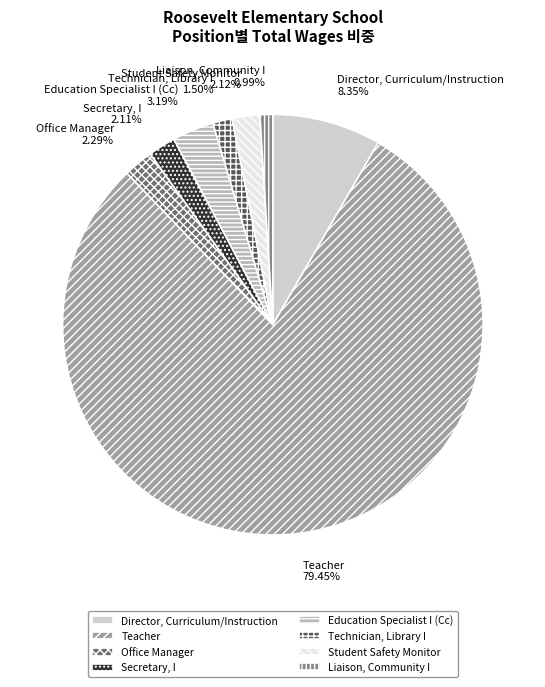

Does Liaison, Community I represent more than half of the total?

No